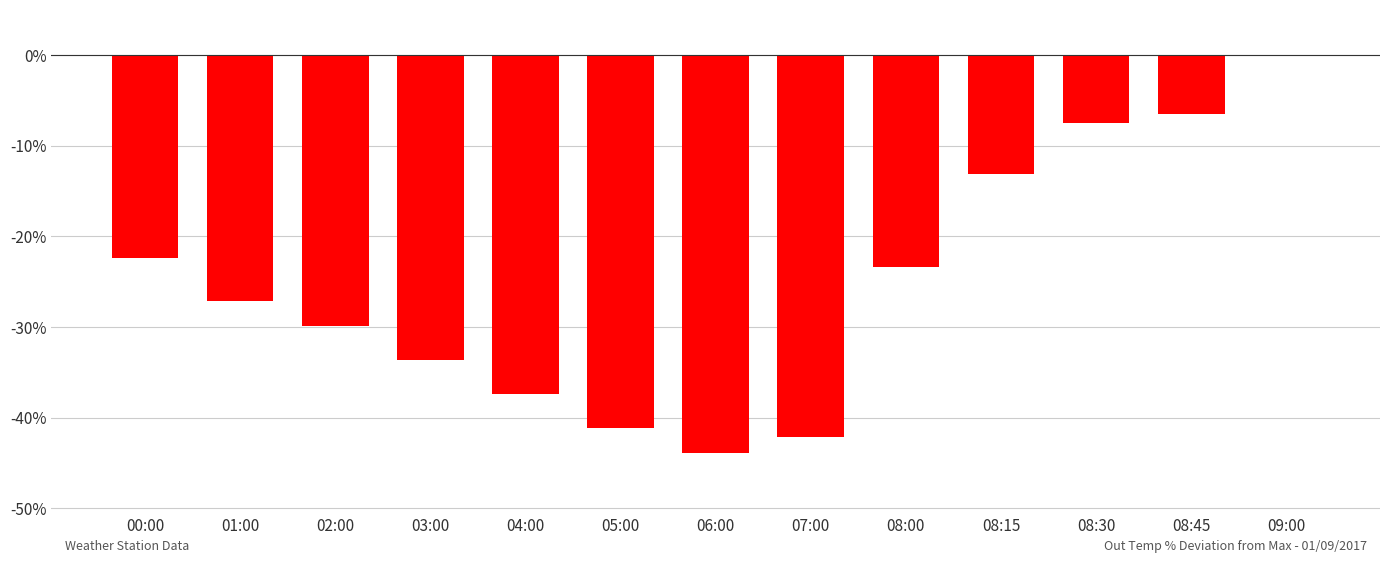

Read the value at 00:00.

-22.4